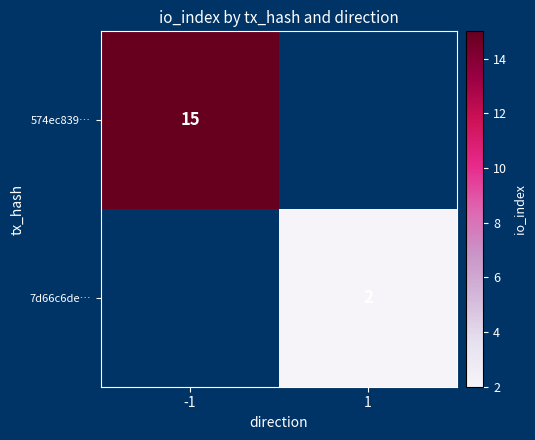

The 574ec839… series shows 5 at -1. True or false?

False